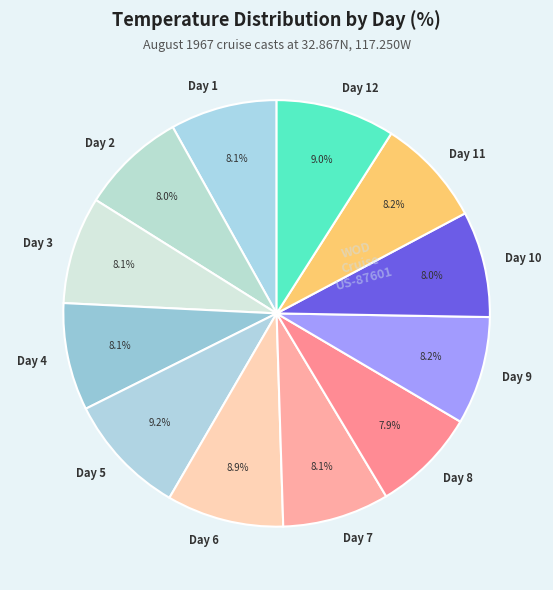

To the nearest percent, what portion does Day 9 represent?

8%